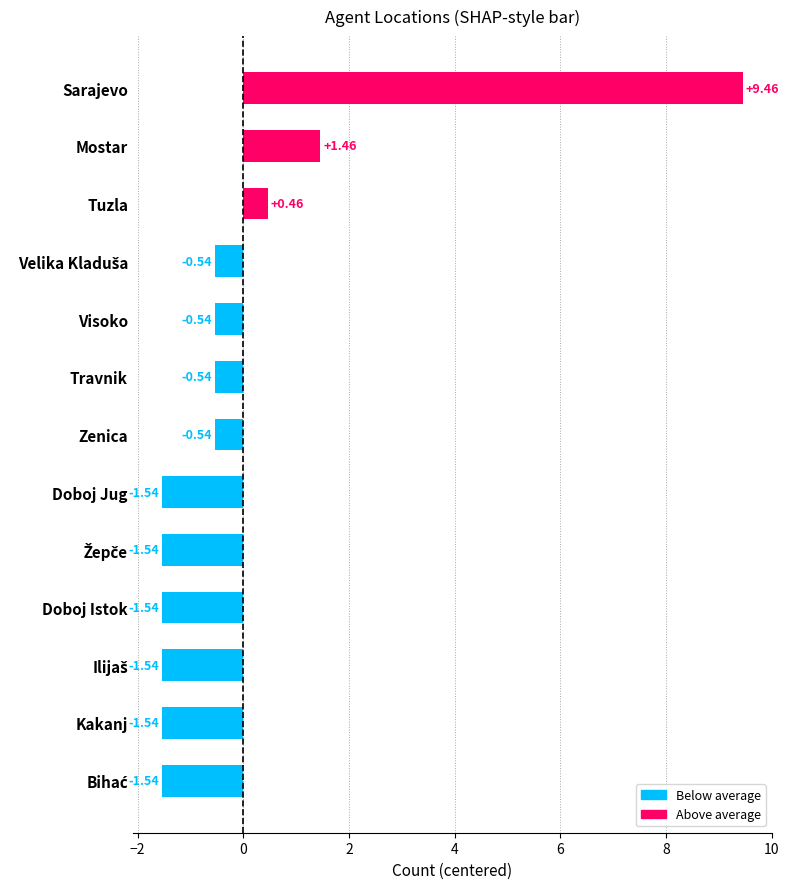

What is the change in value from Travnik to Mostar?

+2.0